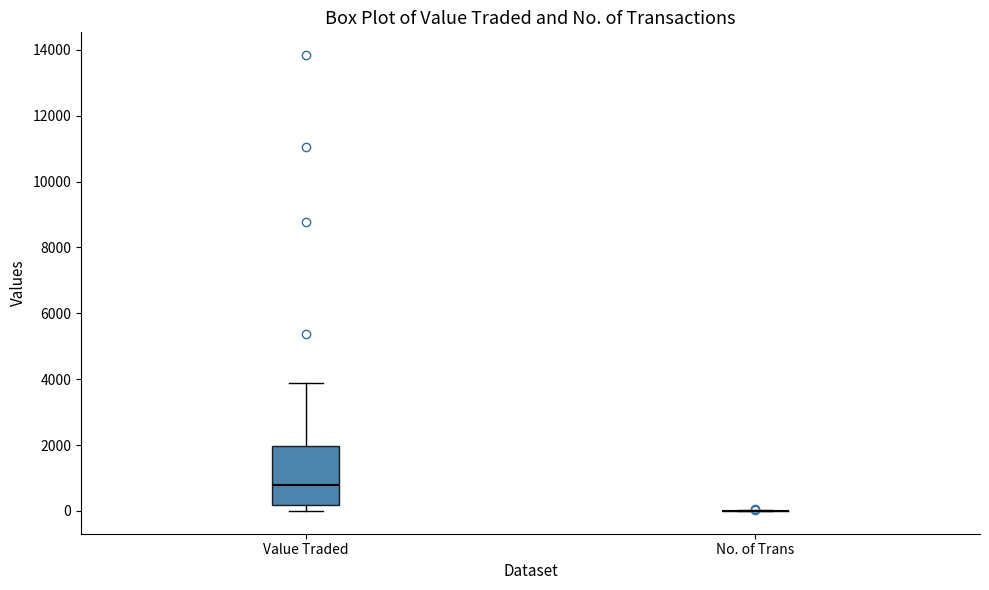

Reading left to right, transcribe this box plot: for each box, give where its median line is, the range the box spans, and where its two whiskers end, as read against the y-axis. The values are not printed on the chart, so give them approximately, as read against the axis.

Value Traded: median 800, box 200 to 2000, whiskers 0 to 3800
No. of Trans: box collapsed to a line at 0, whiskers 0 to 0